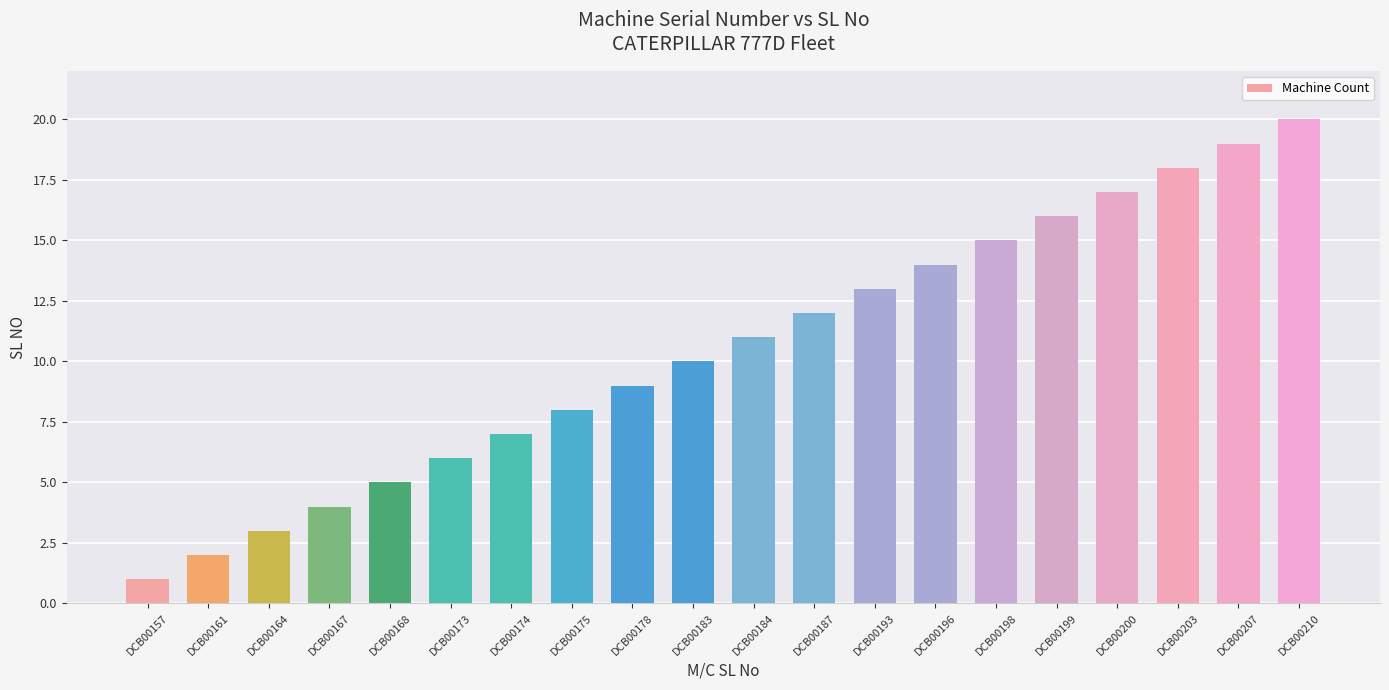

What is the difference between the maximum and minimum values?

19